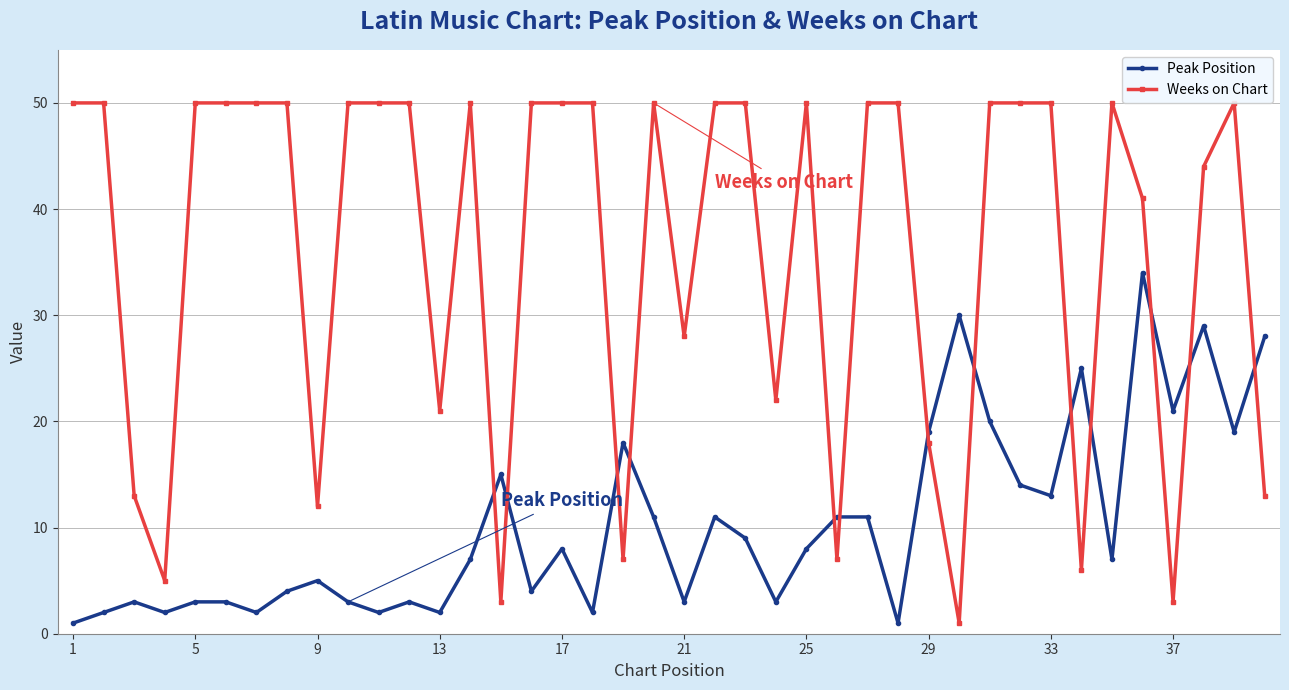

Which series has the largest range (max minus min)?

Weeks on Chart